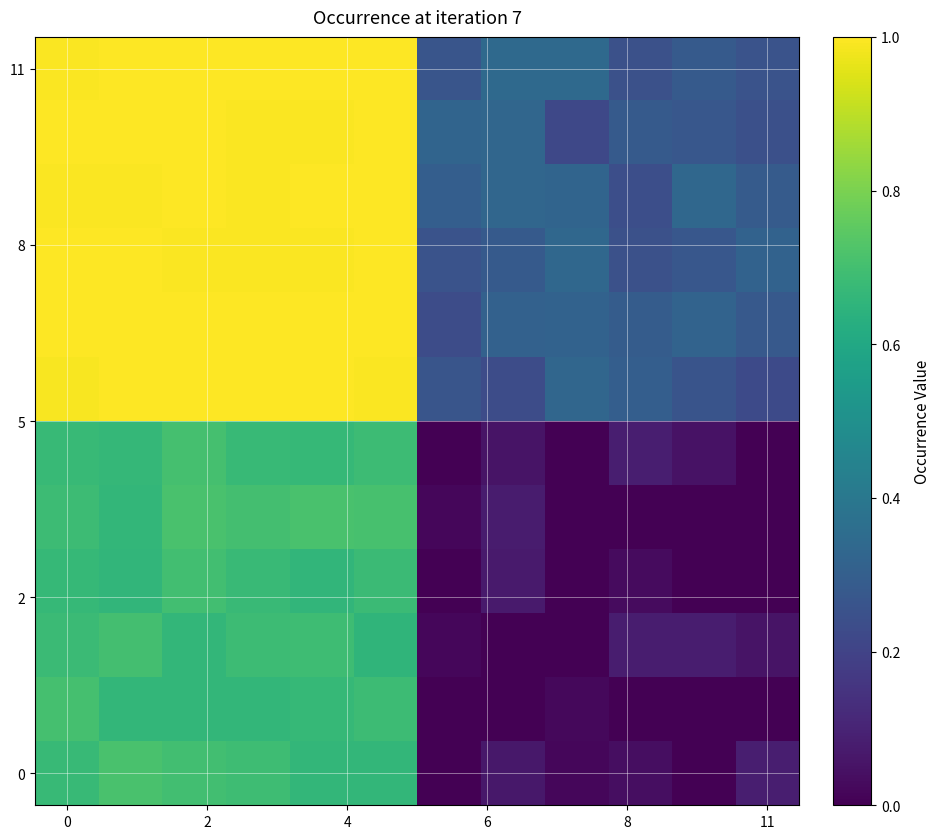

What is the maximum value shown in the chart?

1.0